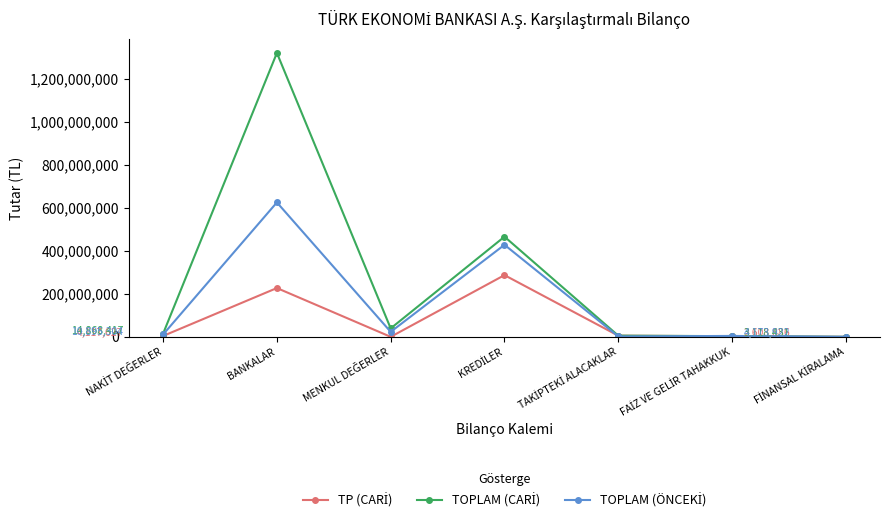

At which category is the sum across all series the highest?

BANKALAR